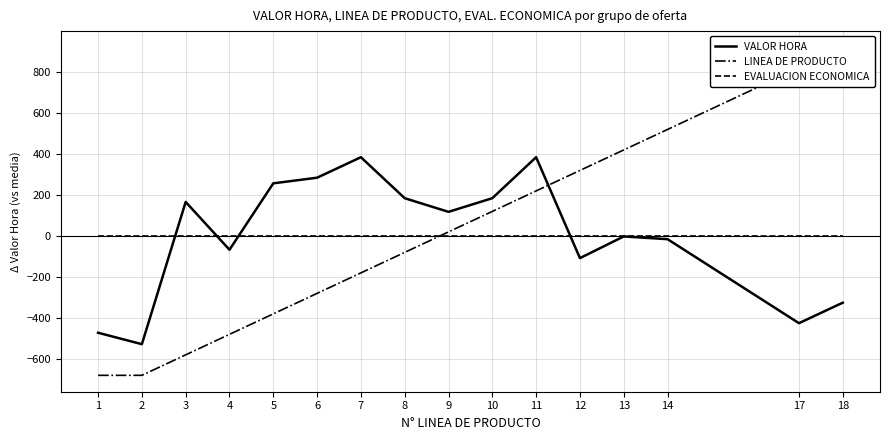

Reading left to right, extract all data points from this chart.

VALOR HORA: 1=-473.4	2=-529.2	3=165.0	4=-68.4	5=255.8	6=283.3	7=383.3	8=183.3	9=116.6	10=183.3	11=383.3	12=-109.2	13=-3.4	14=-16.7	17=-426.7	18=-326.7
LINEA DE PRODUCTO: 1=-681.2	2=-681.2	3=-581.2	4=-481.2	5=-381.2	6=-281.2	7=-181.2	8=-81.2	9=18.8	10=118.8	11=218.8	12=318.8	13=418.8	14=518.8	17=818.8	18=918.8
EVALUACION ECONOMICA: 1=0.0	2=0.0	3=0.0	4=0.0	5=0.0	6=0.0	7=0.0	8=0.0	9=0.0	10=0.0	11=0.0	12=0.0	13=0.0	14=0.0	17=0.0	18=0.0